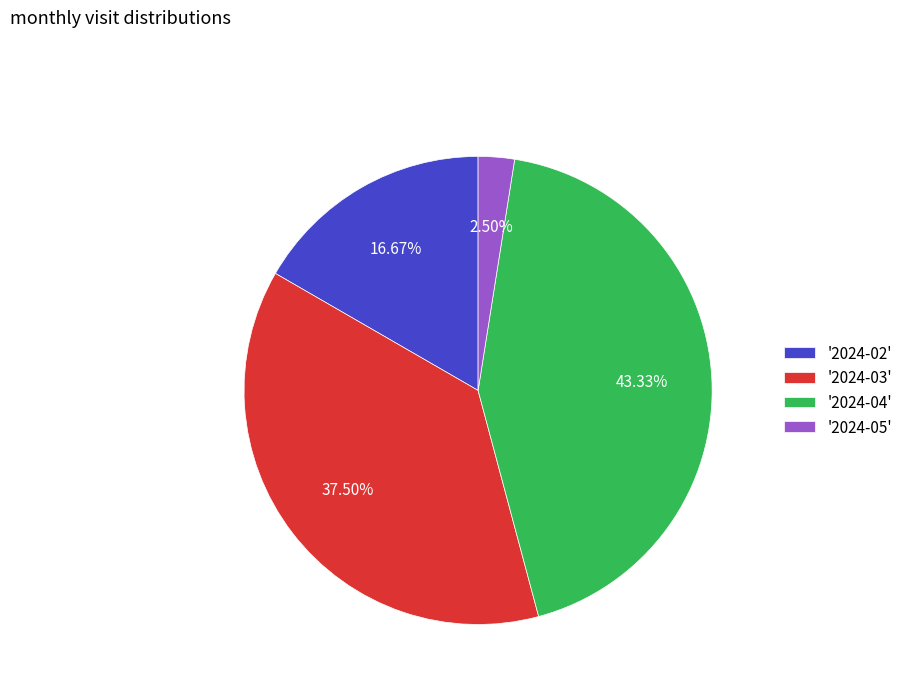

Do '2024-05' and '2024-03' together represent more than half of the pie?

No